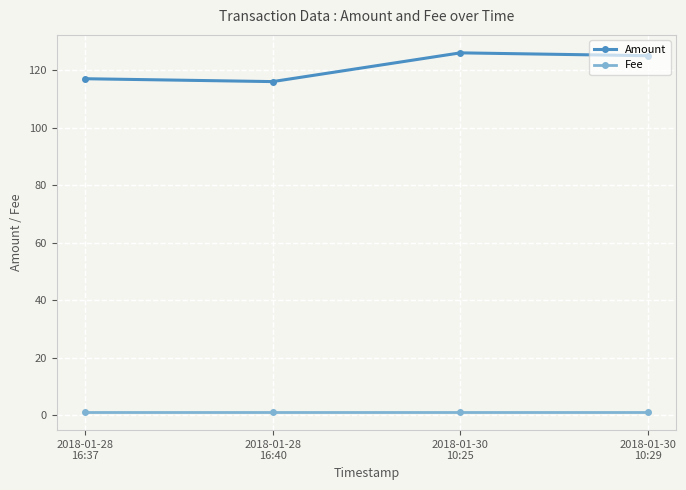

True or false: Amount and Fee intersect in this chart.

False